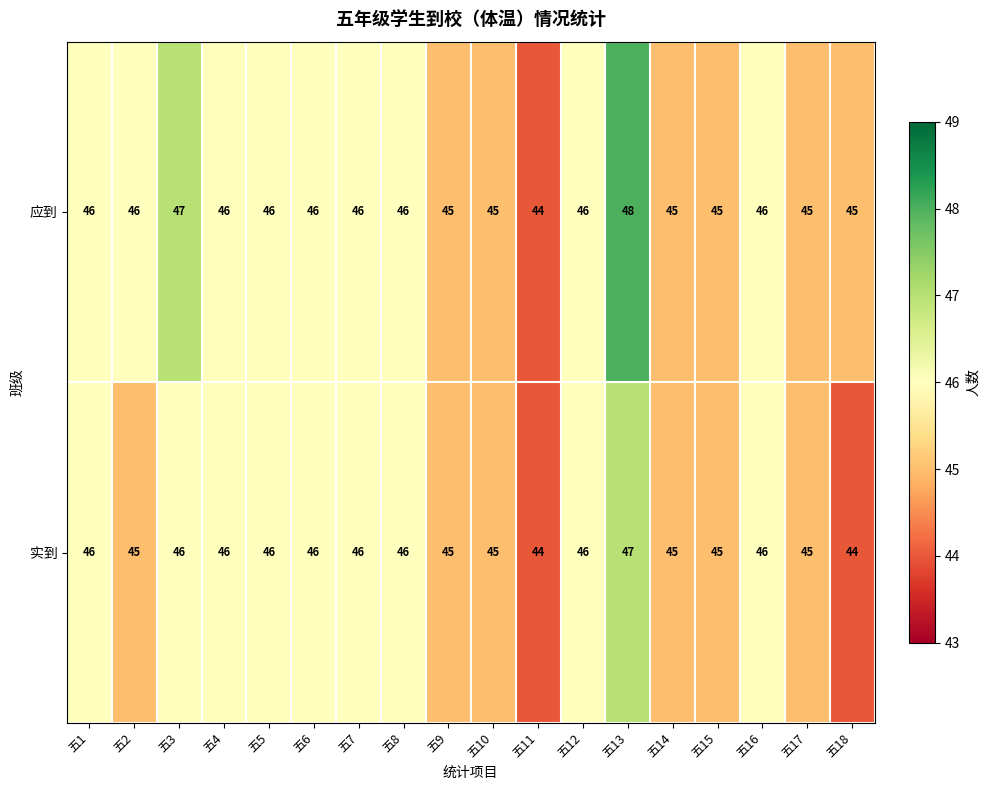

How many series are shown in this chart?

2